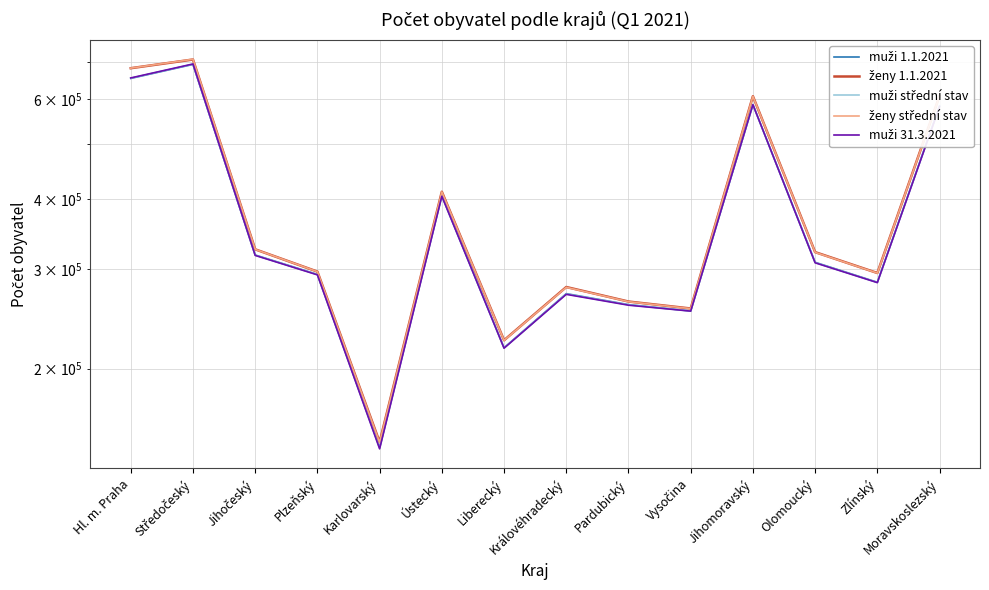

Does the chart display data point markers on the line(s)?

No